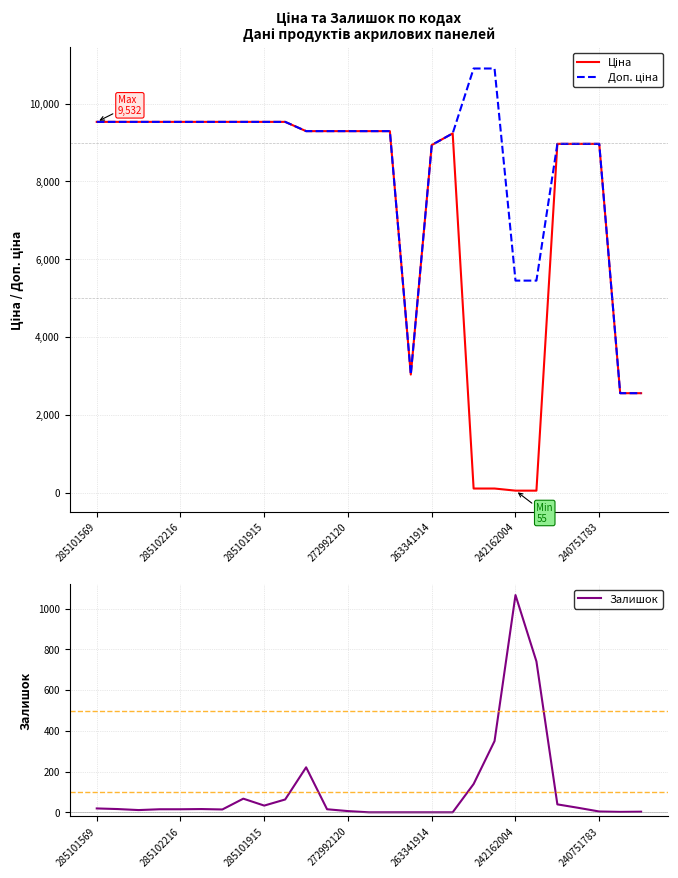

What is the sum of all Залишок values?

2878